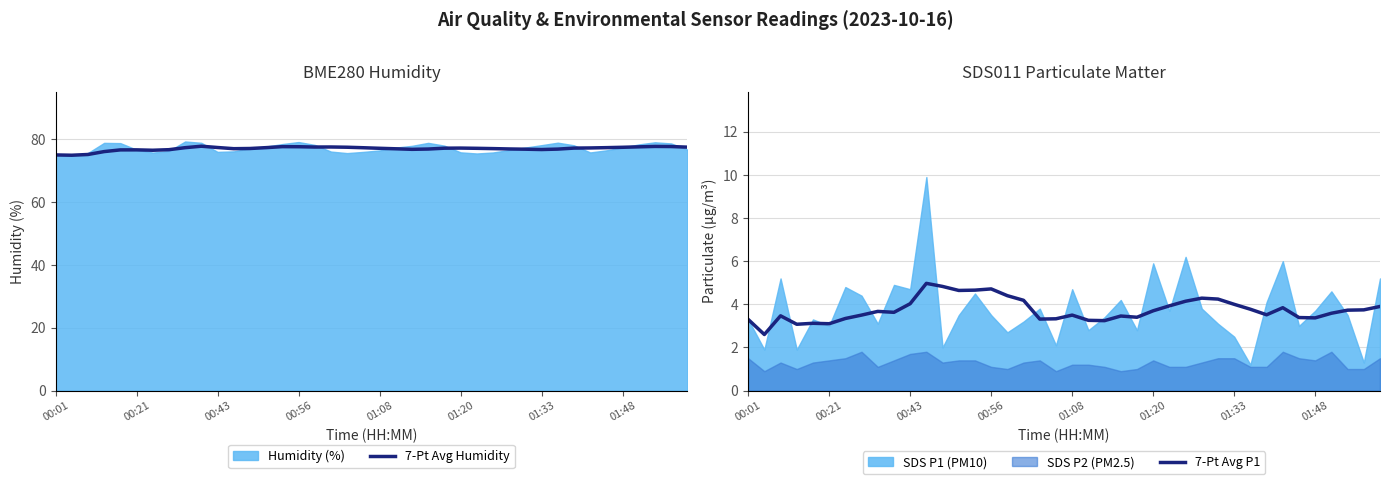

True or false: 7-Pt Avg P1 and 7-Pt Avg Humidity intersect in this chart.

False